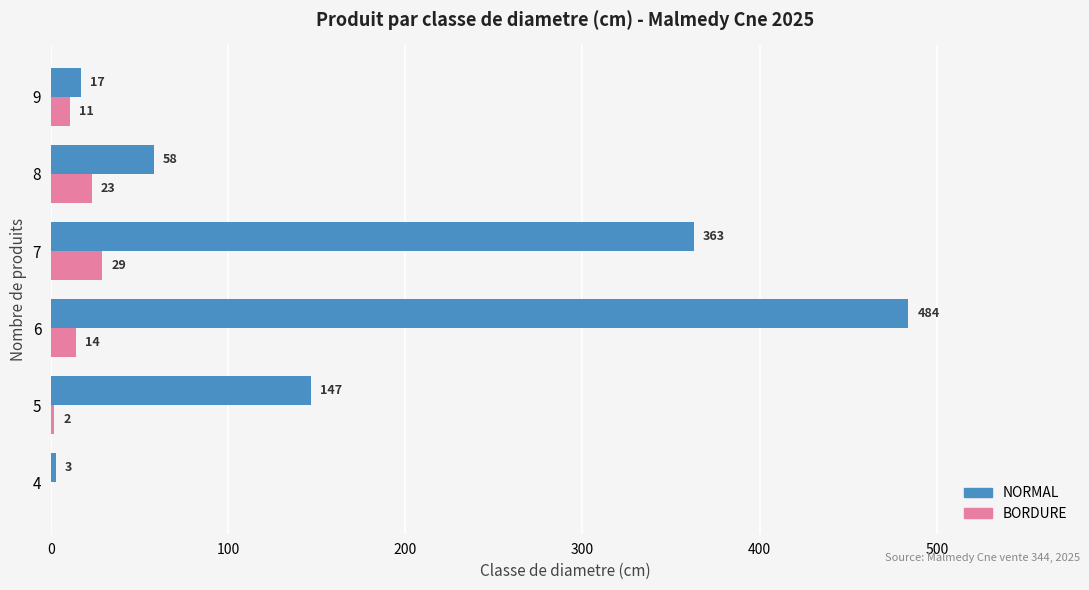

Count the number of categories in the chart.

6